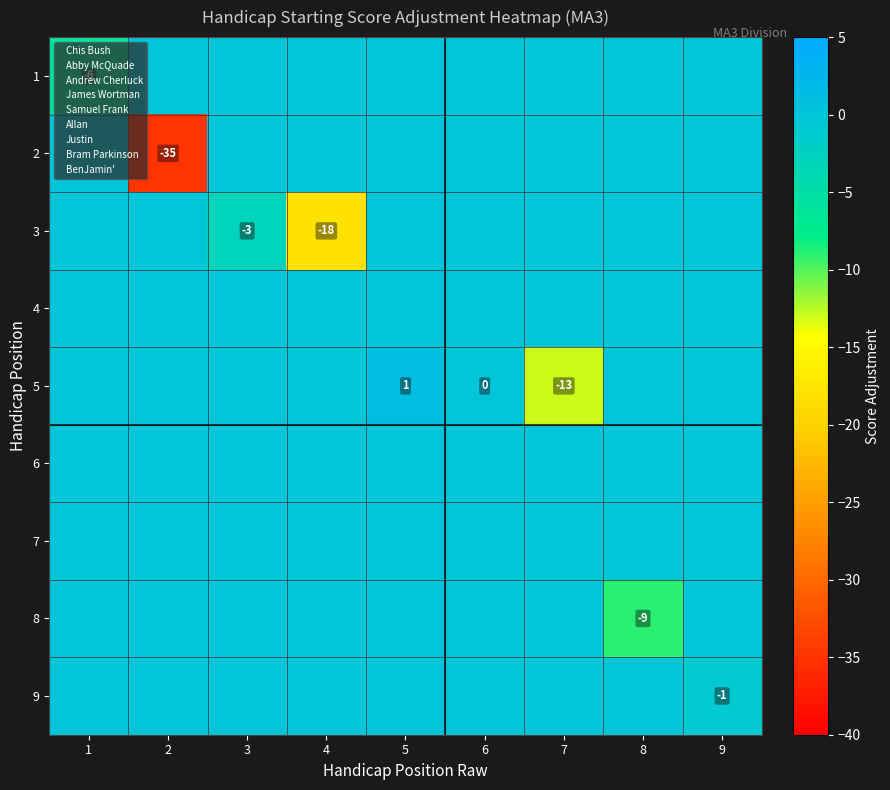

How many data points in 5 are less than 0?

1